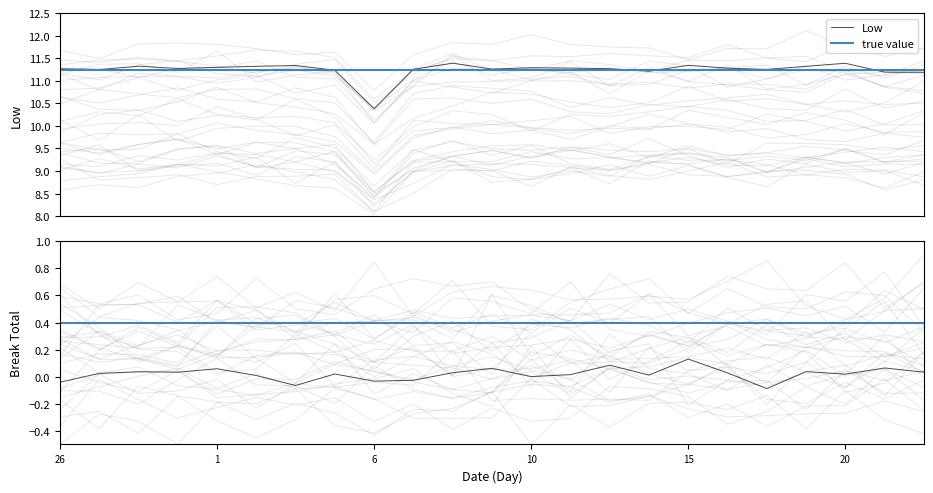

How many distinct data groups are displayed?

1